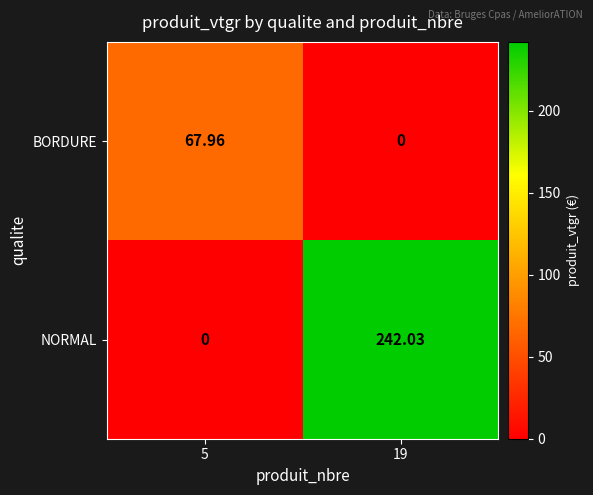

How many positive values does the BORDURE series have?

1